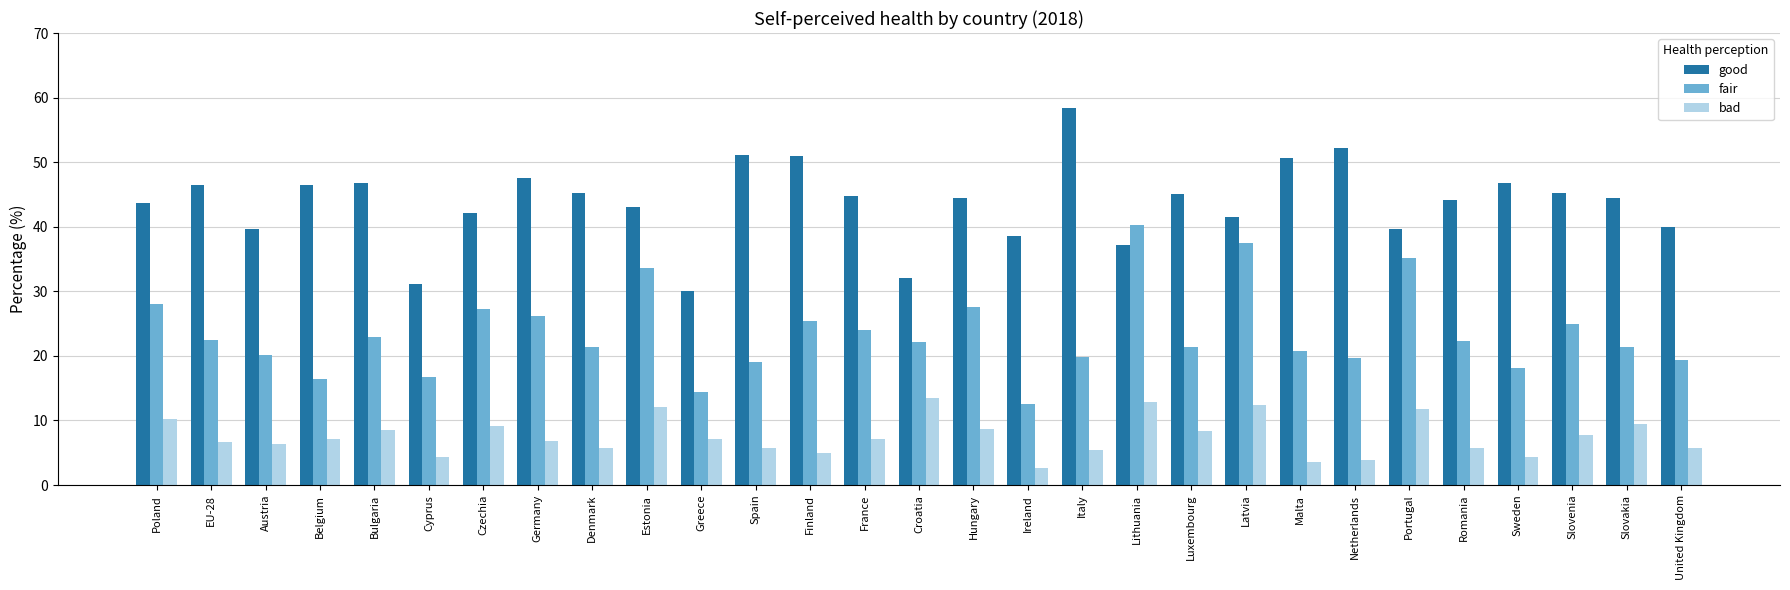

What value does the fair series have at Czechia?

27.3